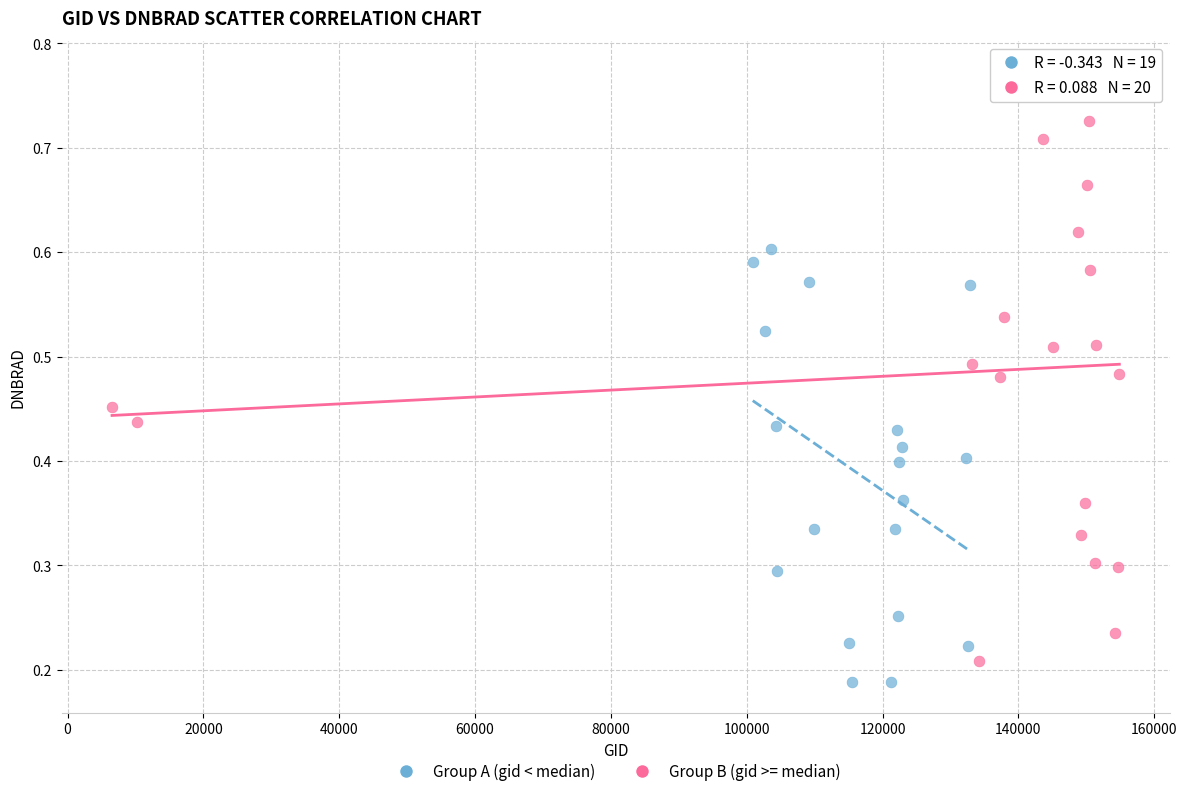

Which series has the largest Y range (max minus min)?

Group B (gid >= median)